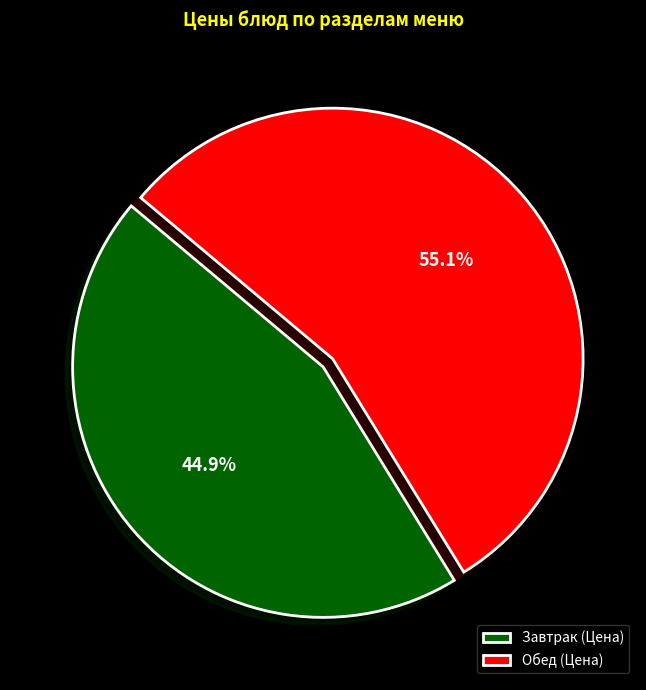

Is there a majority slice in this chart?

Yes